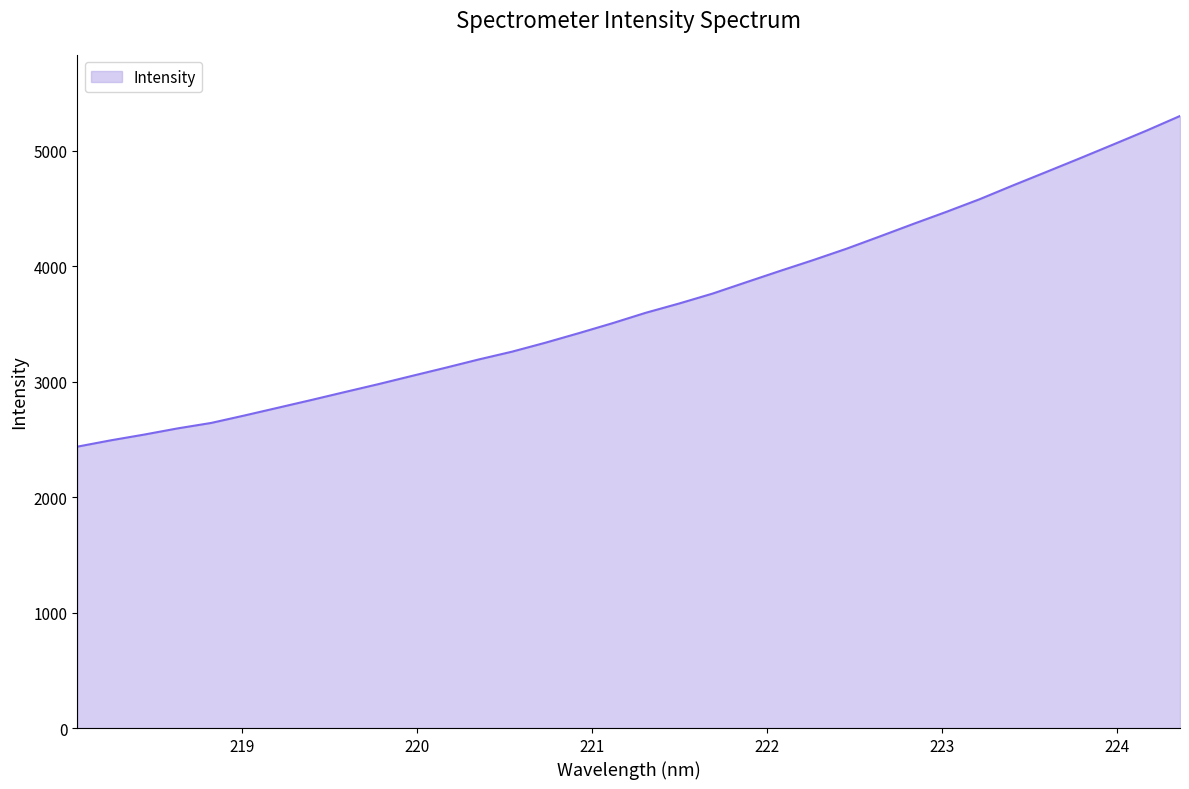

What is the difference between the maximum and minimum values?

2864.6